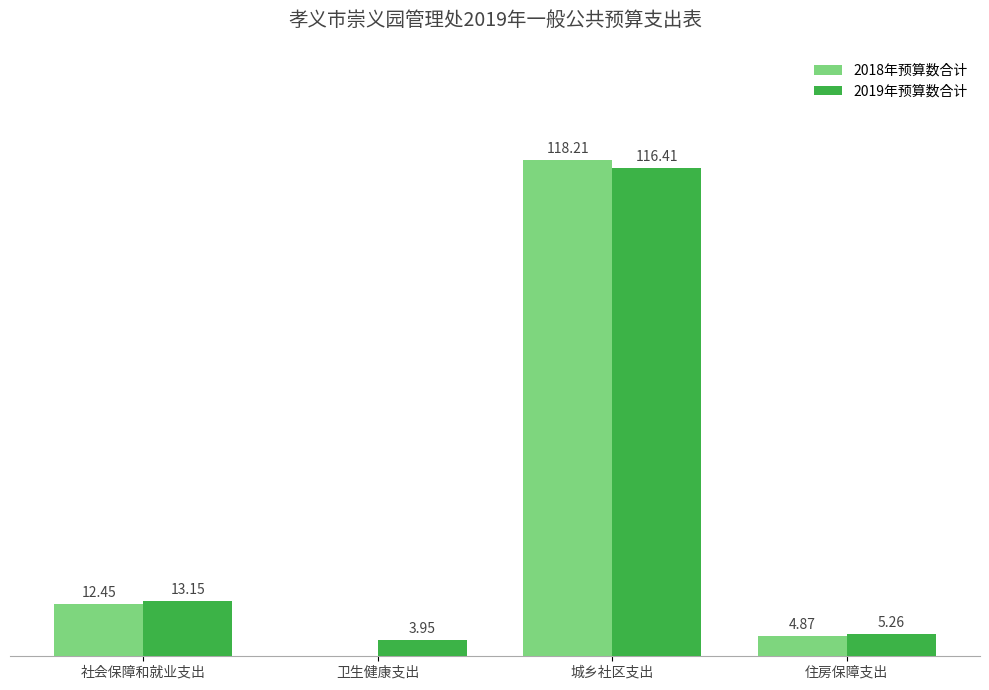

At which label is 2018年预算数合计 closest to 59?

社会保障和就业支出